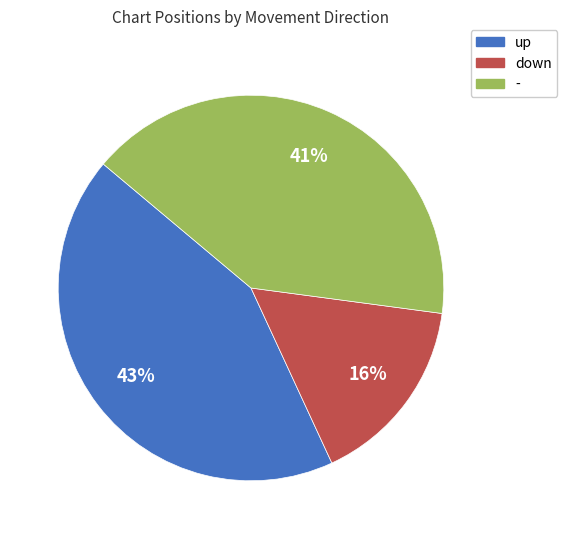

What is the ratio of the value at down to the value at up?

0.4